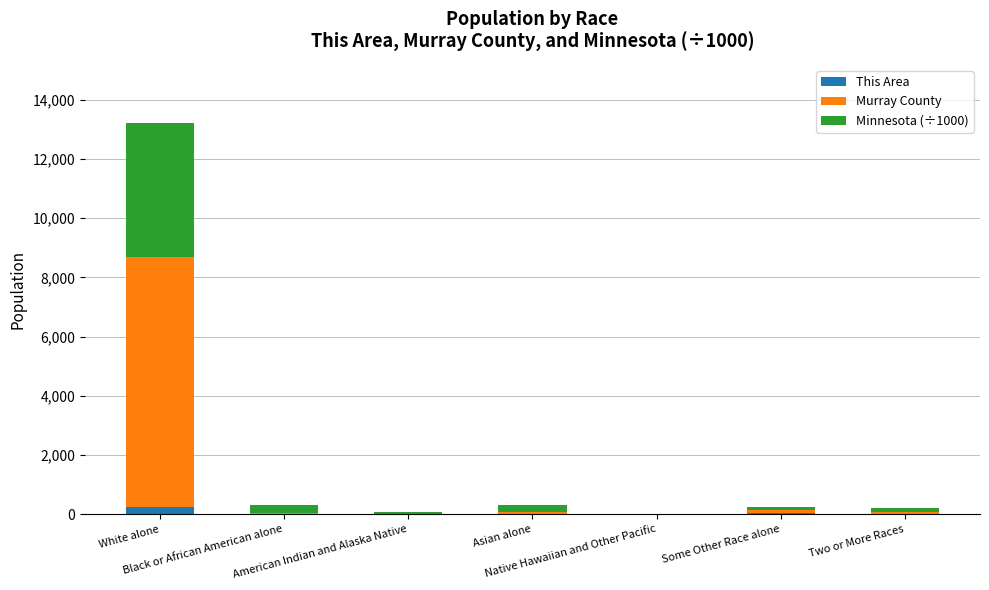

What are all the series names shown in the legend?

This Area, Murray County, Minnesota (÷1000)